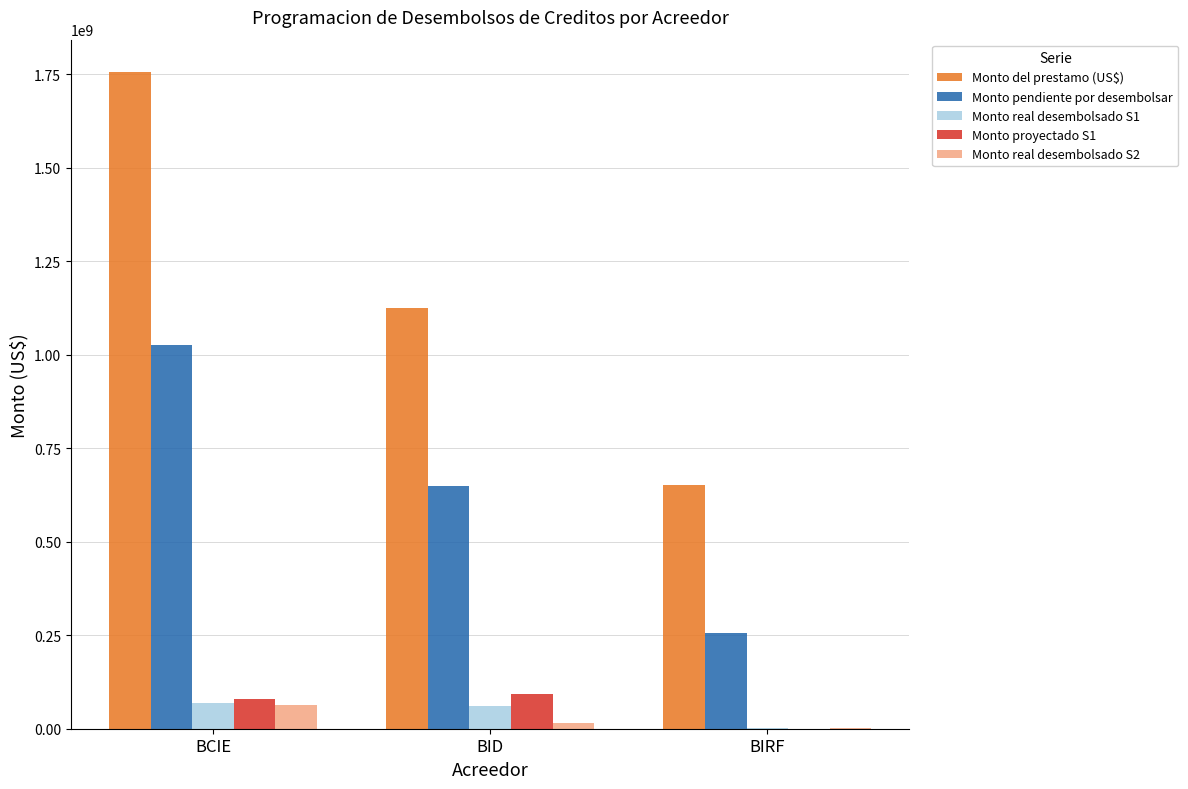

Which series changed the most between BID and BIRF?

Monto del prestamo (US$)